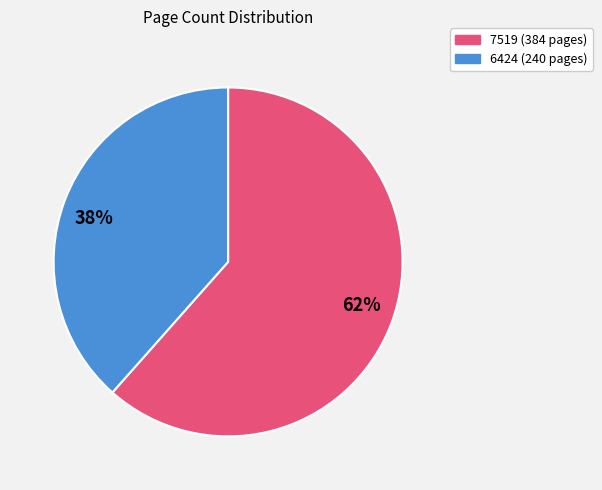

The 7519 slice represents 62% of the pie. True or false?

True